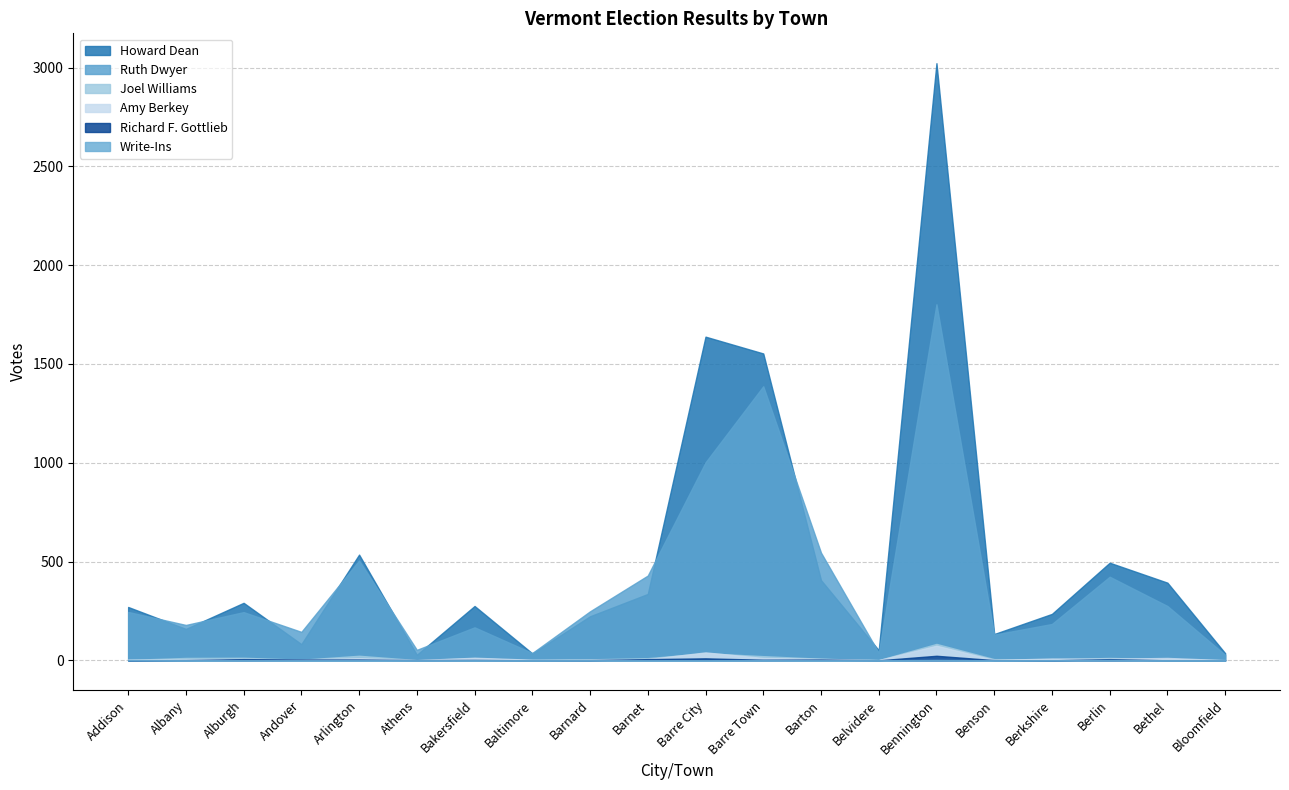

Which series ends up on top after the final intersection of Howard Dean and Ruth Dwyer?

Howard Dean